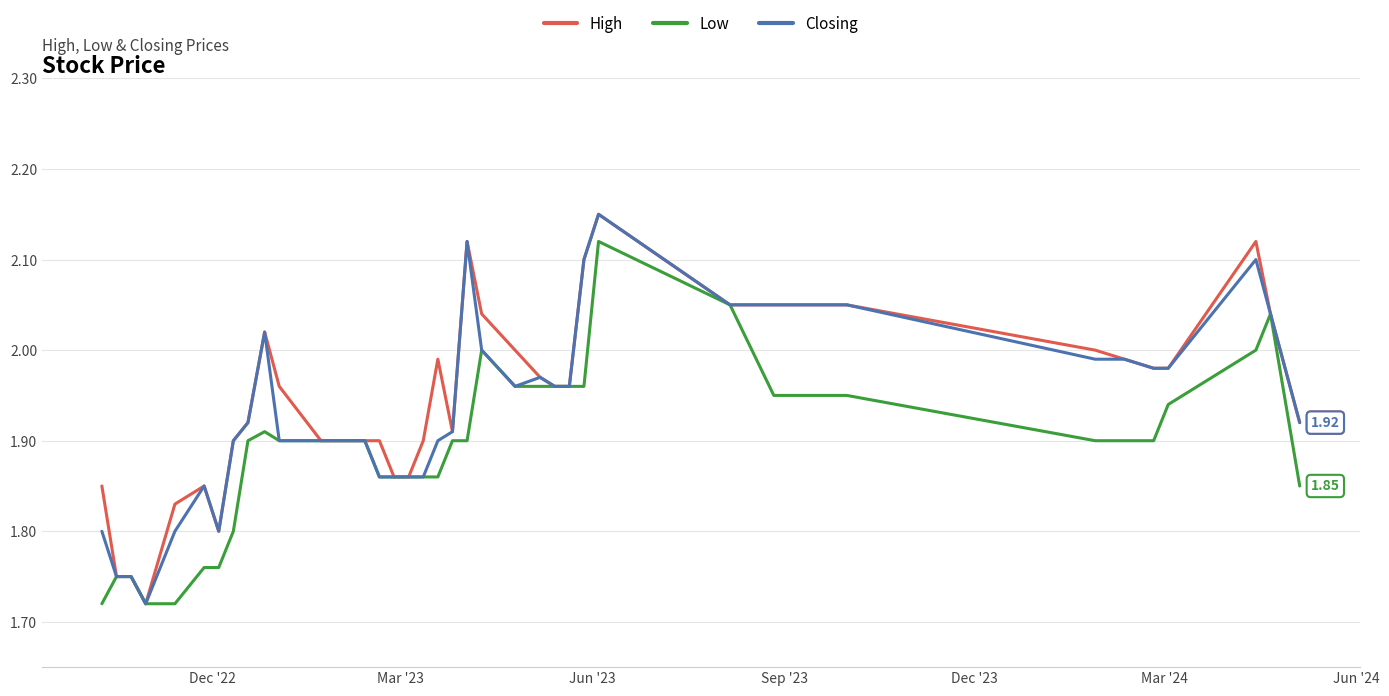

In Closing, how many points are lower than both neighbors (excluding endpoints)?

3